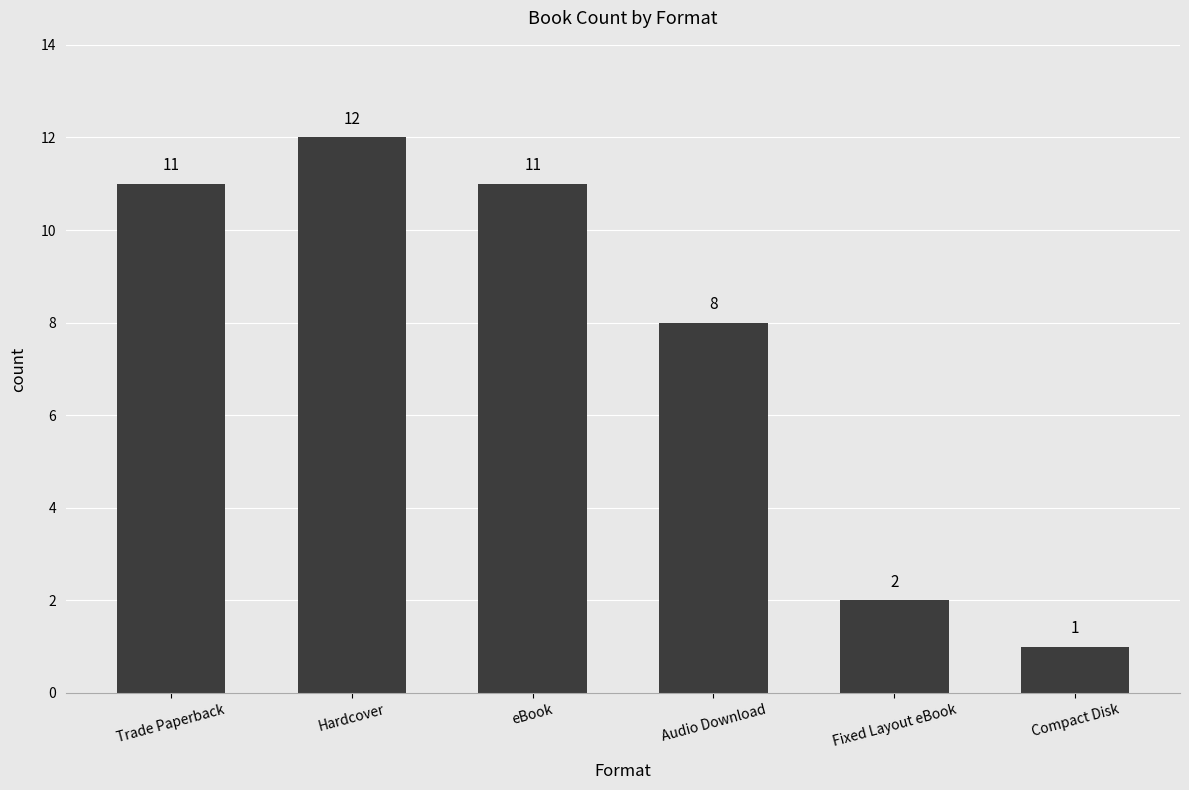

Reading left to right, what are all the values shown in this chart?

11	12	11	8	2	1